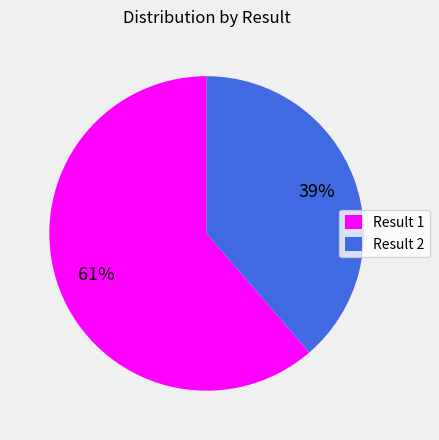

Which category accounts for the majority?

Result 1